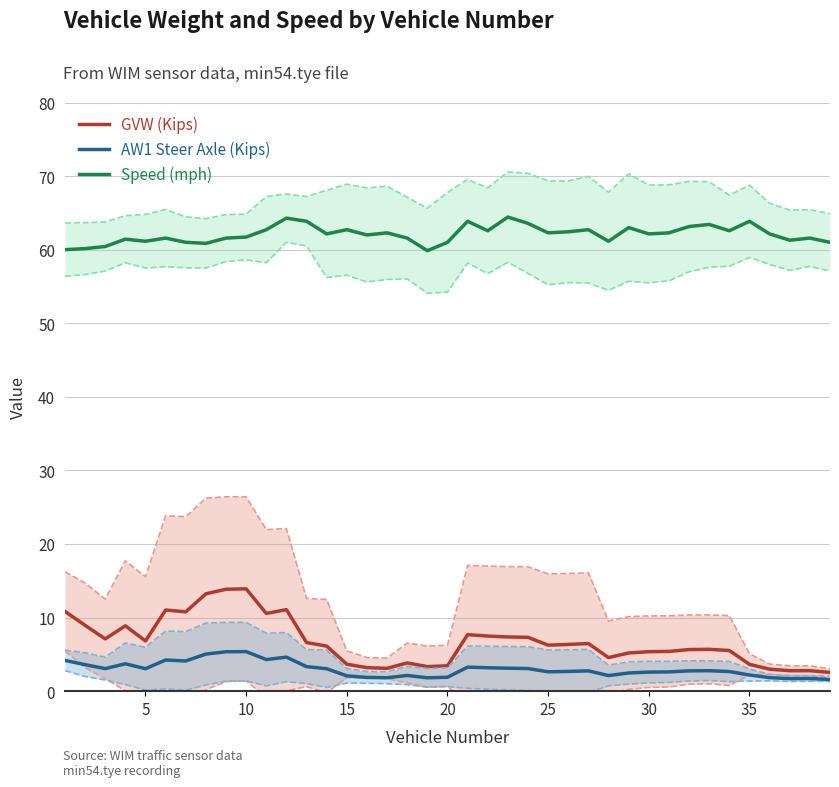

How many data points does each series have?

39